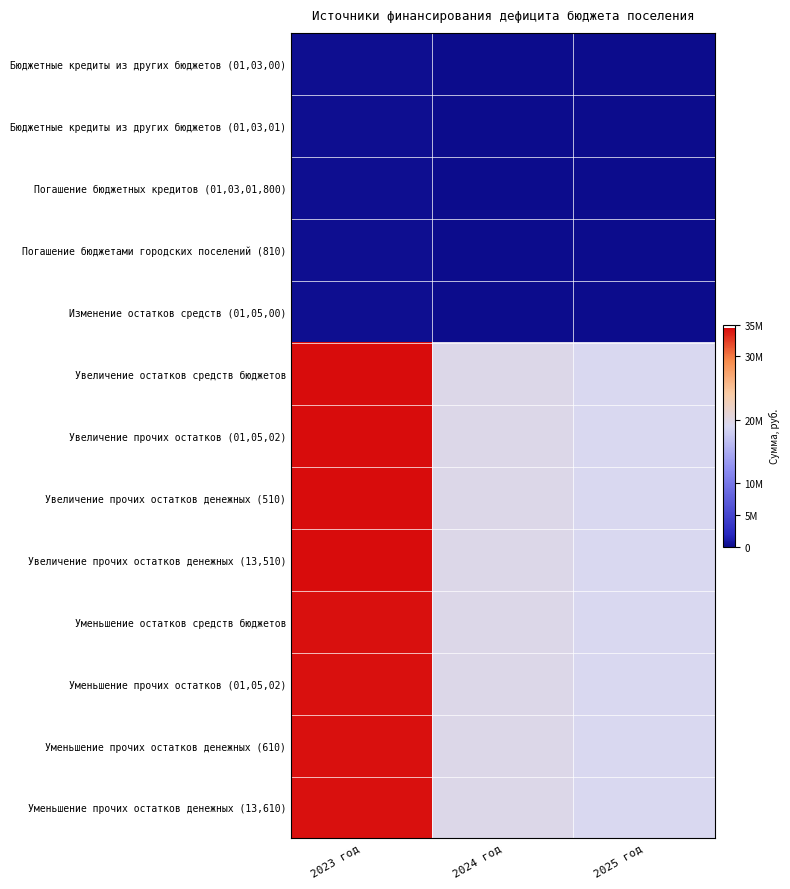

What is the spread (max minus min) of values at 2023 год?

34344919.4